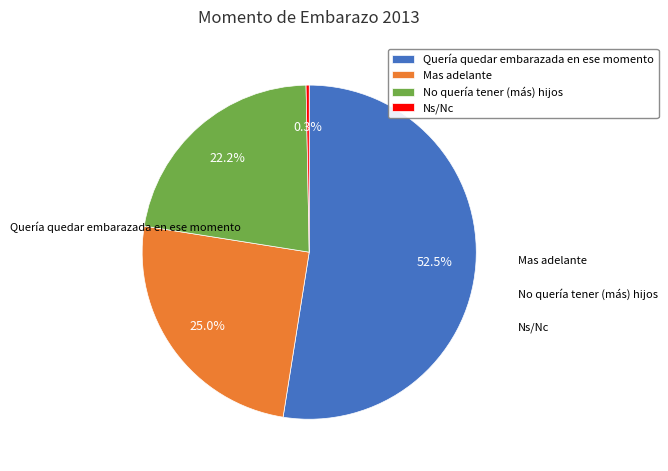

Between Quería quedar embarazada en ese momento and No quería tener (más) hijos, which is larger?

Quería quedar embarazada en ese momento